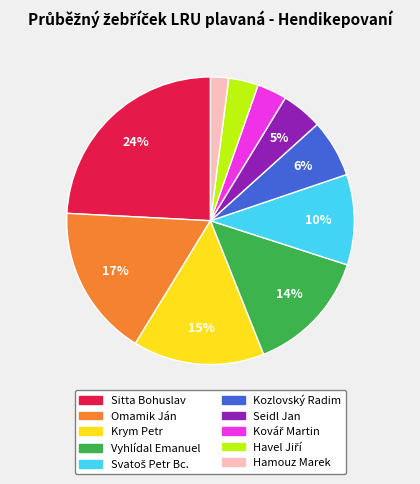

Count the number of slices in the pie.

10